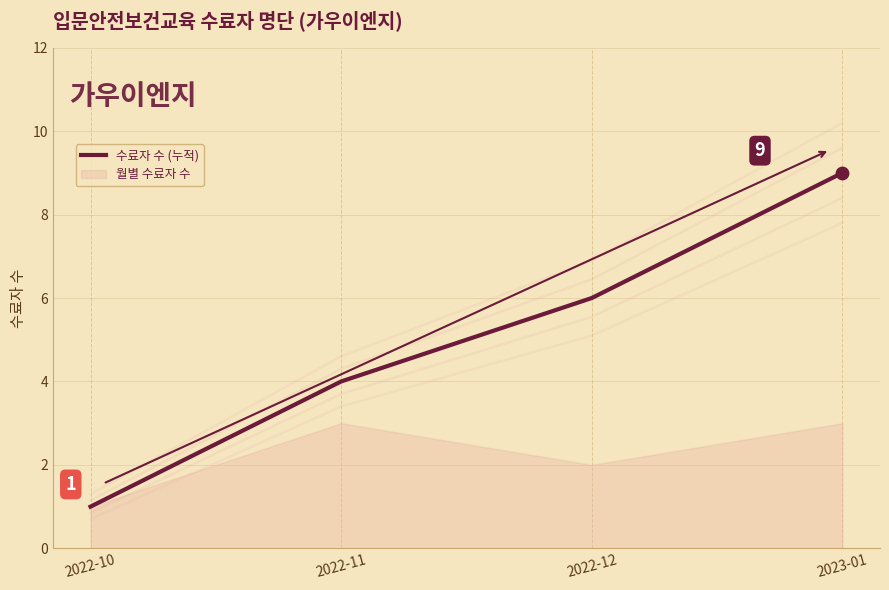

Approximately how many times larger is the value at 2022-12 compared to 2022-11?

1.5